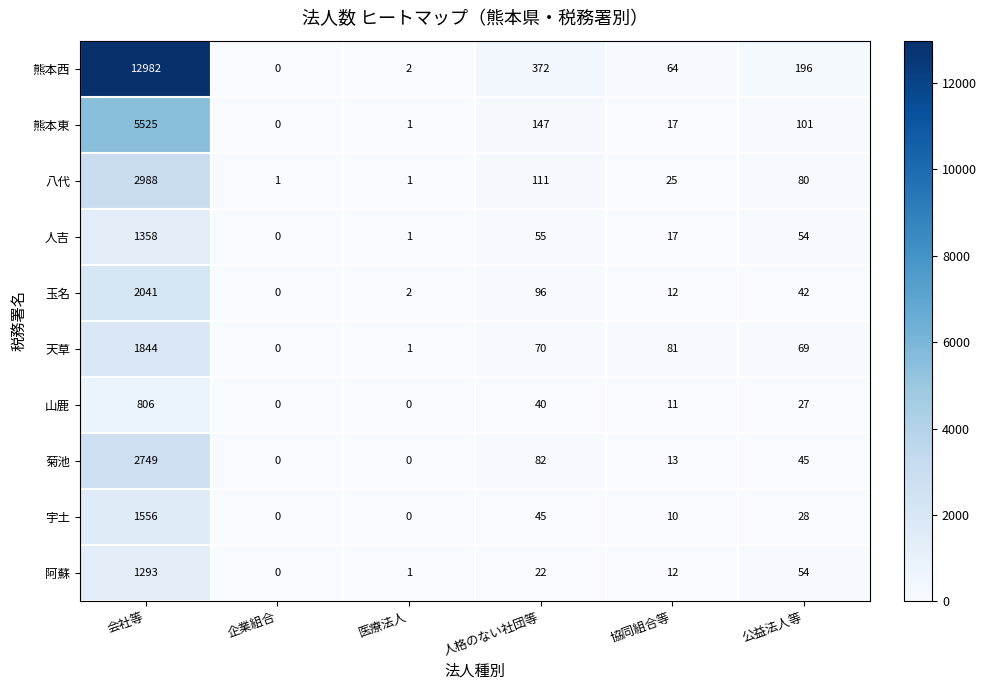

How many categories are shown in the chart?

6